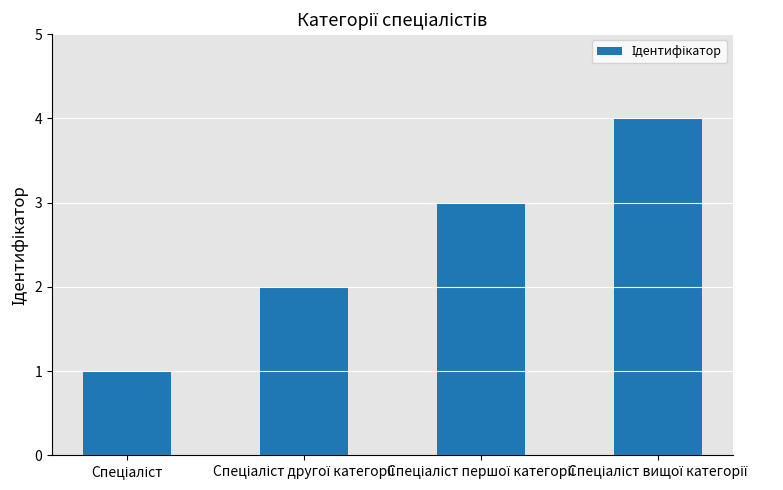

What is the sum of all values?

10